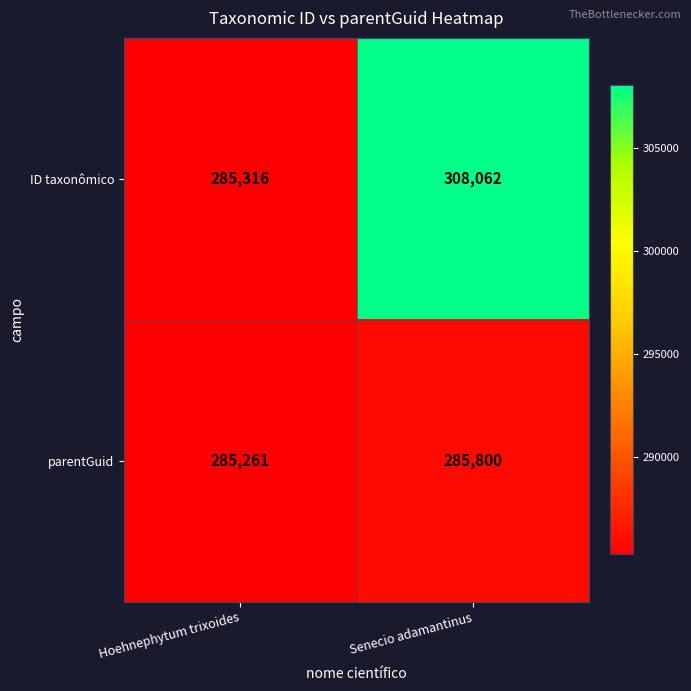

Rank the series at Senecio adamantinus from lowest to highest value.

parentGuid, ID taxonômico